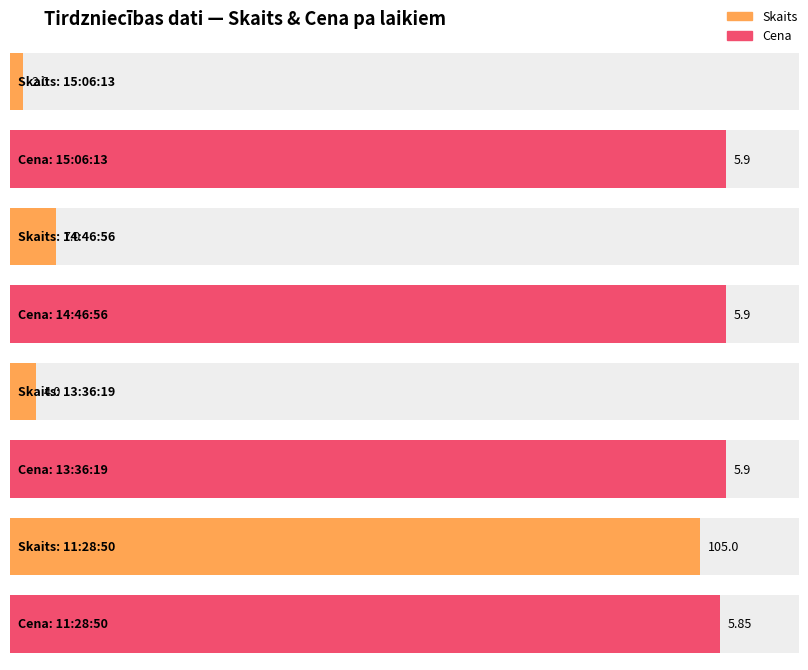

Which category has the highest value across all series?

11:28:50